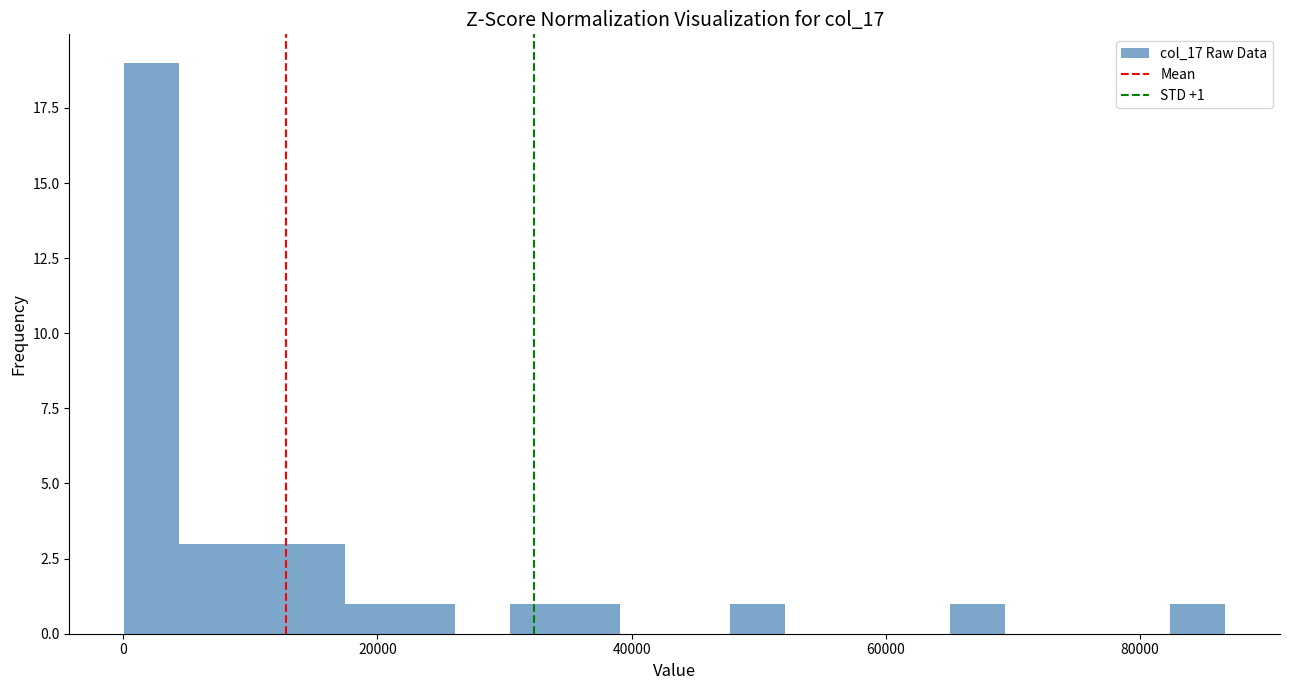

Read against the x-axis, roughly where is the centre of the tallest bar?

2000